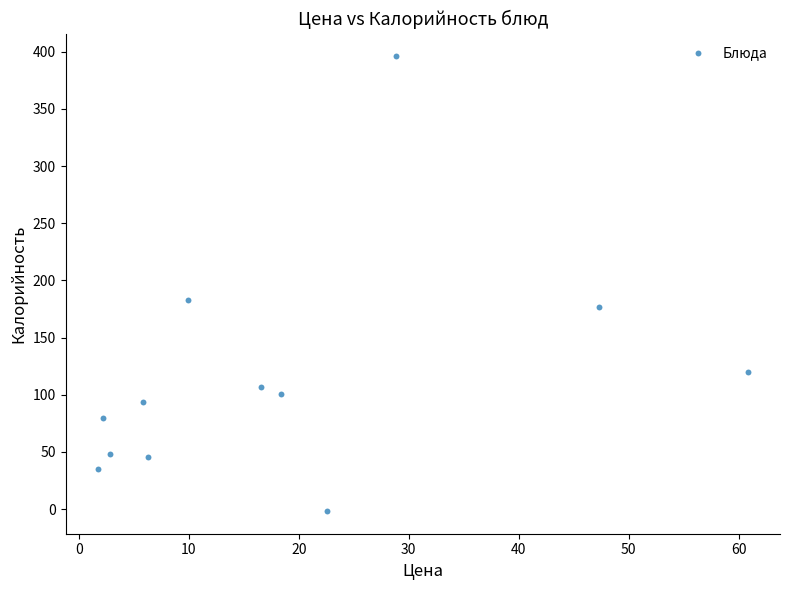

What is the average Y value?

115.2